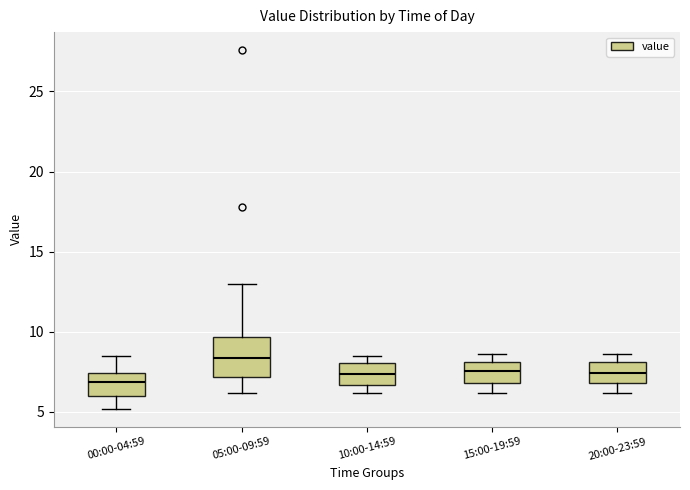

Where does the median line of the box for 00:00-04:59 sit on the y-axis? The values are not printed on the chart, so give them approximately, as read against the axis.

7.0